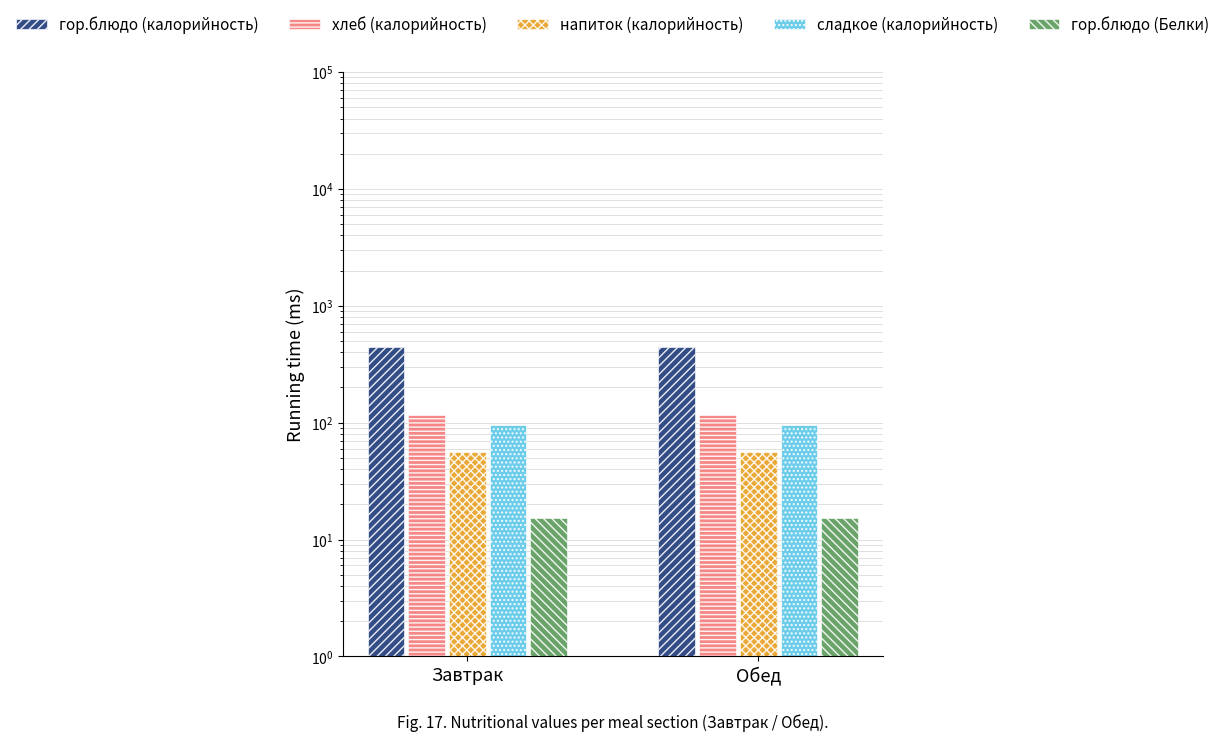

Reading left to right, transcribe all the data shown in this chart.

гор.блюдо (калорийность): Завтрак=440.0	Обед=440.0
хлеб (калорийность): Завтрак=116.0	Обед=116.0
напиток (калорийность): Завтрак=56.0	Обед=56.0
сладкое (калорийность): Завтрак=96.0	Обед=96.0
гор.блюдо (Белки): Завтрак=15.4	Обед=15.4